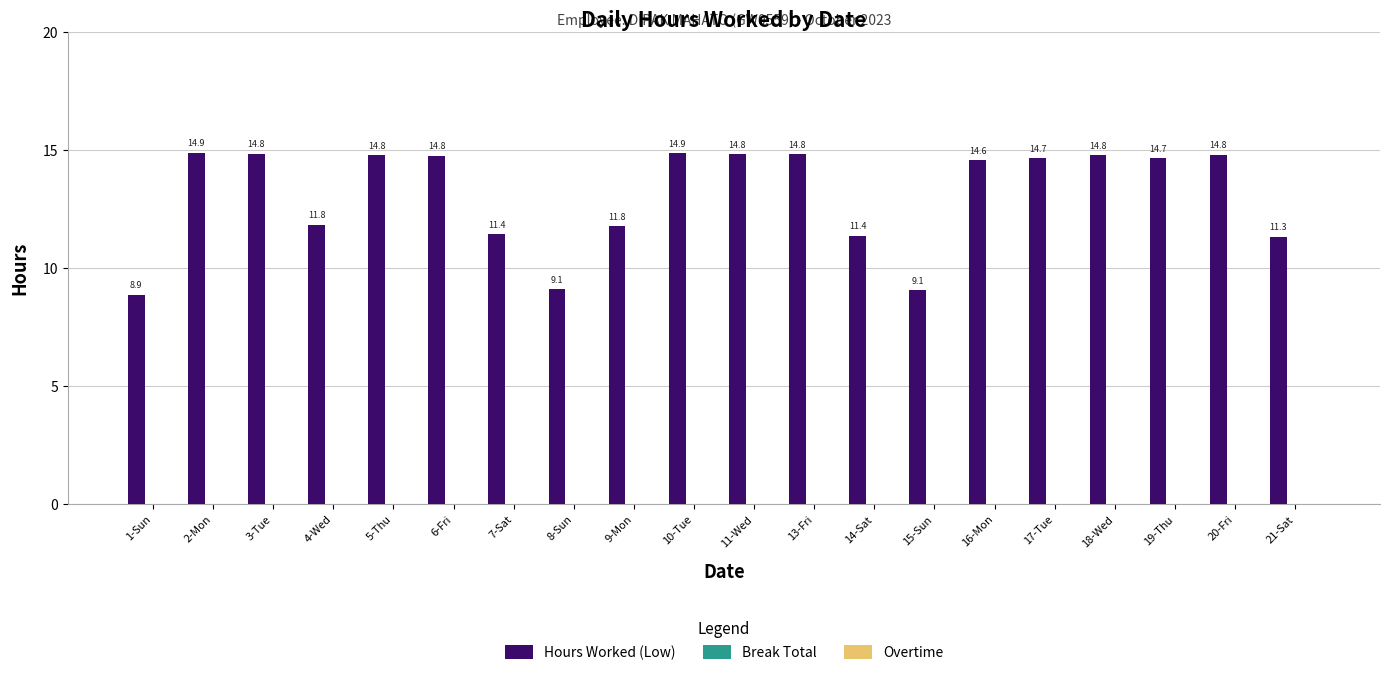

What is the value of the 12th bar from the left?

14.8